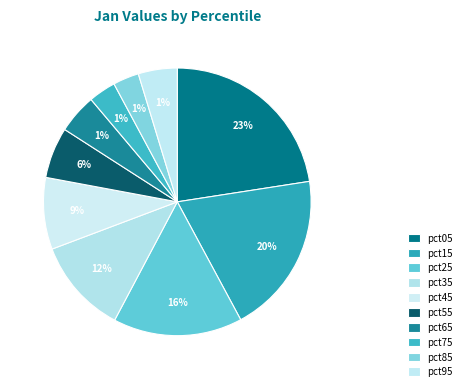

What percentage is NOT represented by pct95?

95.3%